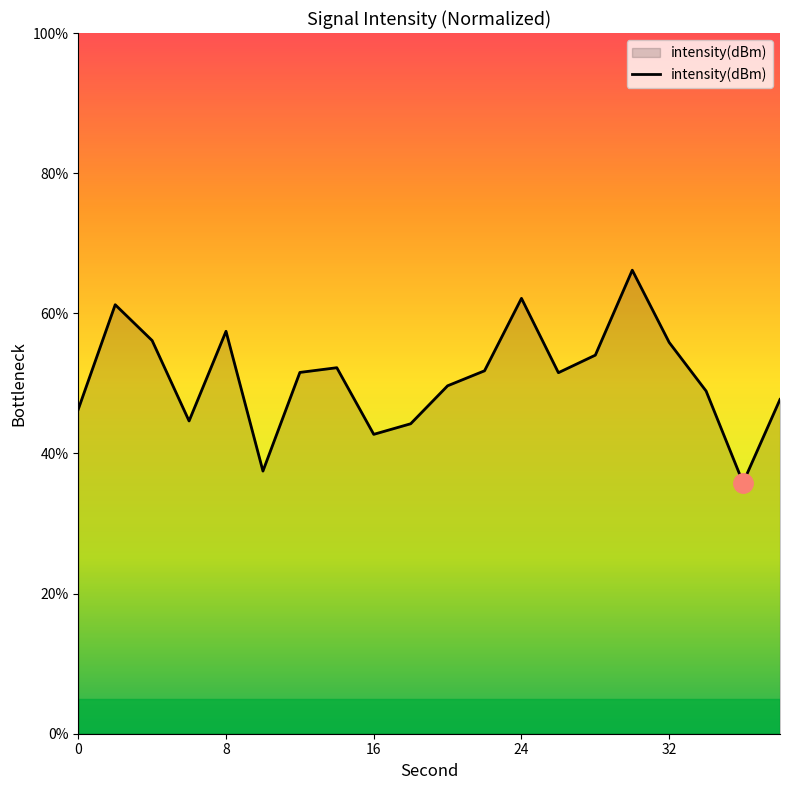

What is the greatest value displayed?

66.2